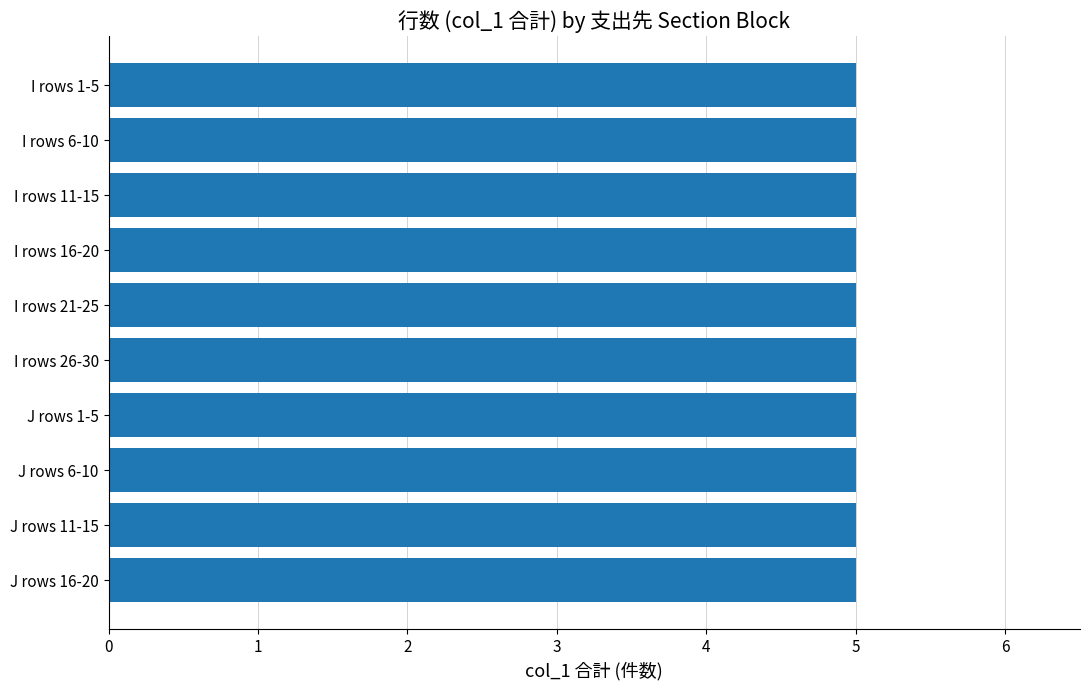

The value at I-3 is 20. True or false?

False